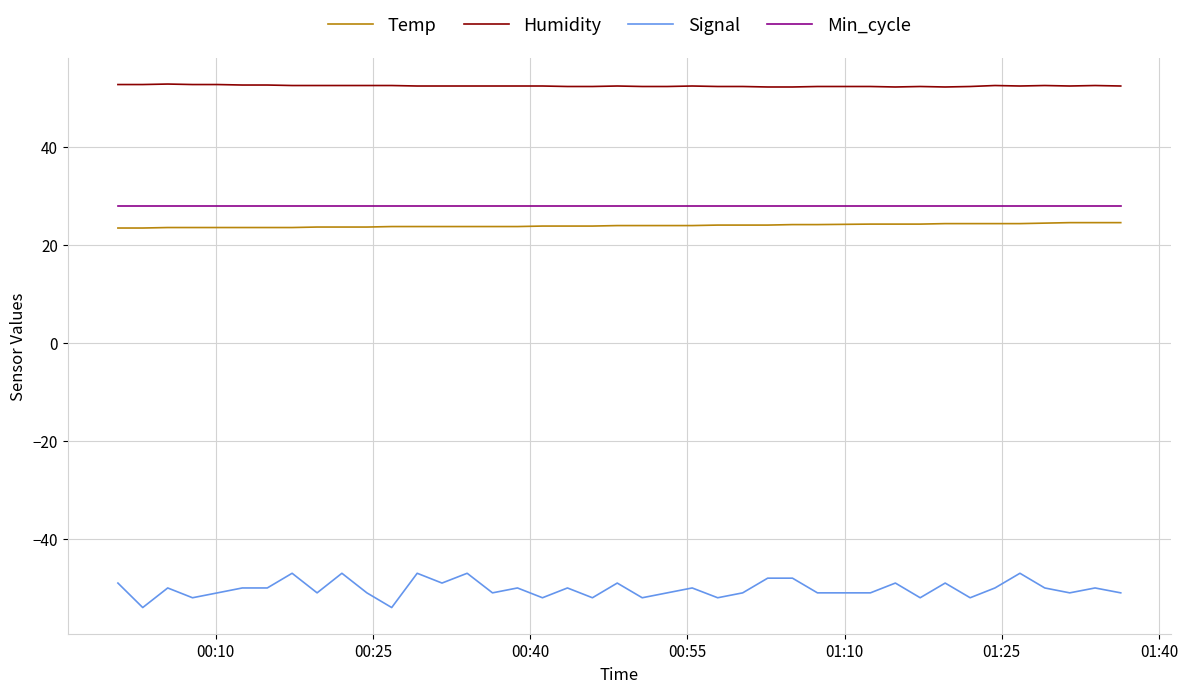

Rank the series by their maximum value, from highest to lowest.

Humidity, Min_cycle, Temp, Signal